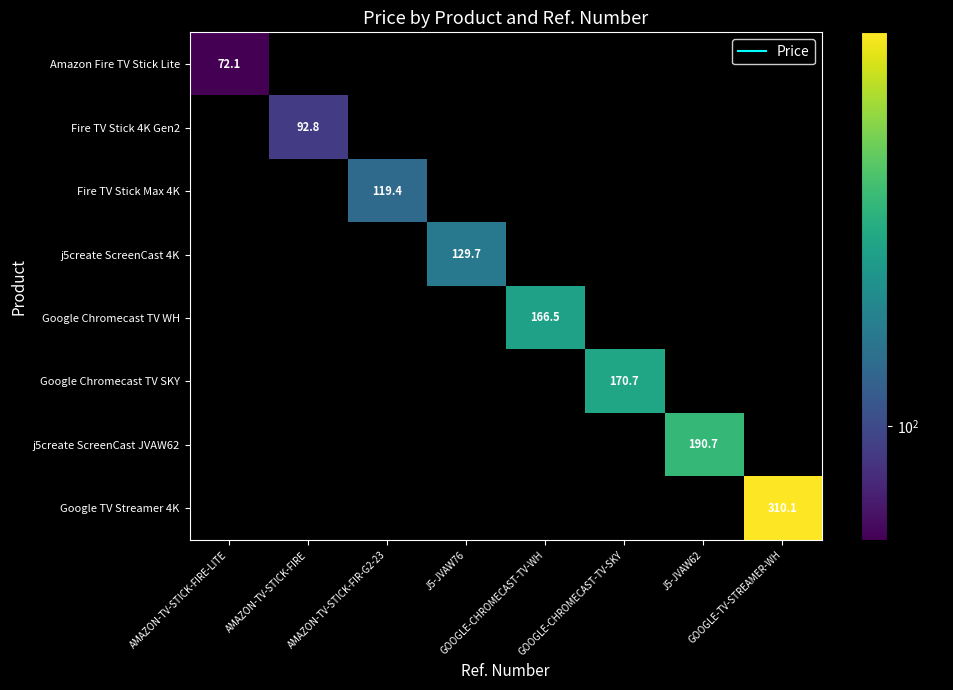

At which label is Amazon Fire TV Stick Lite closest to 72?

AMAZON-TV-STICK-FIRE-LITE